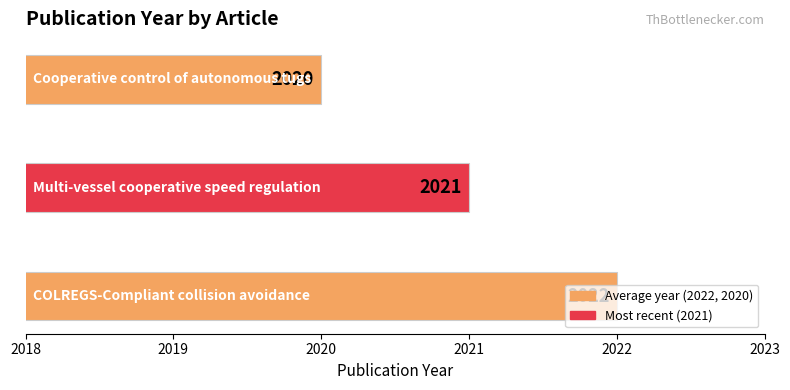

What is the minimum value shown in the chart?

2020